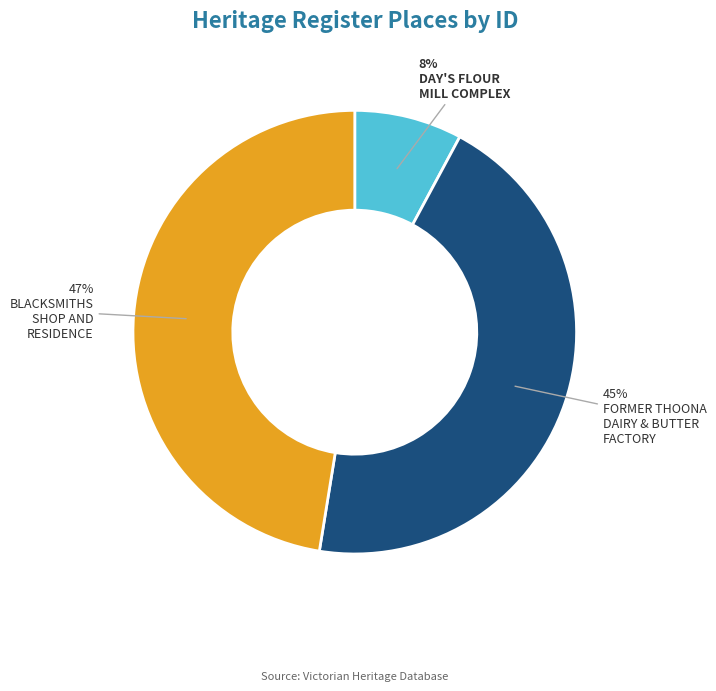

To the nearest percent, what is the average slice percentage?

33%